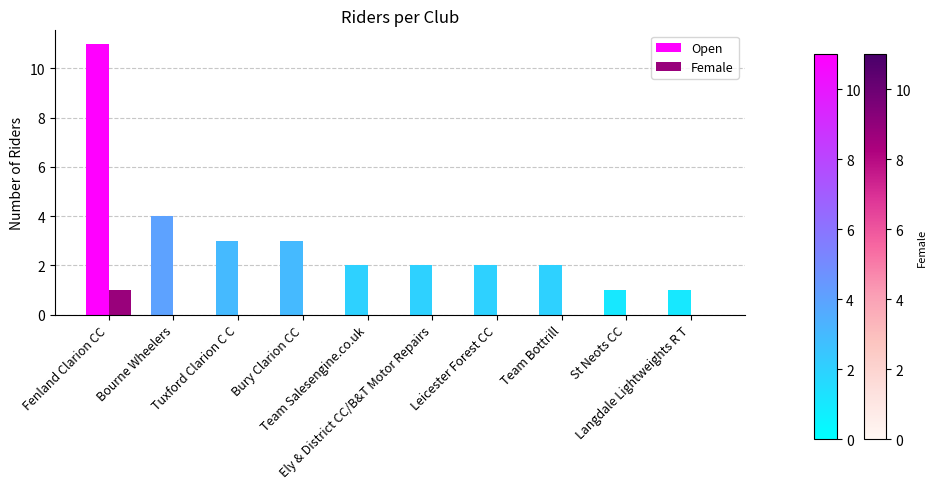

Between Leicester Forest CC and St Neots CC, which series saw the biggest shift?

Open